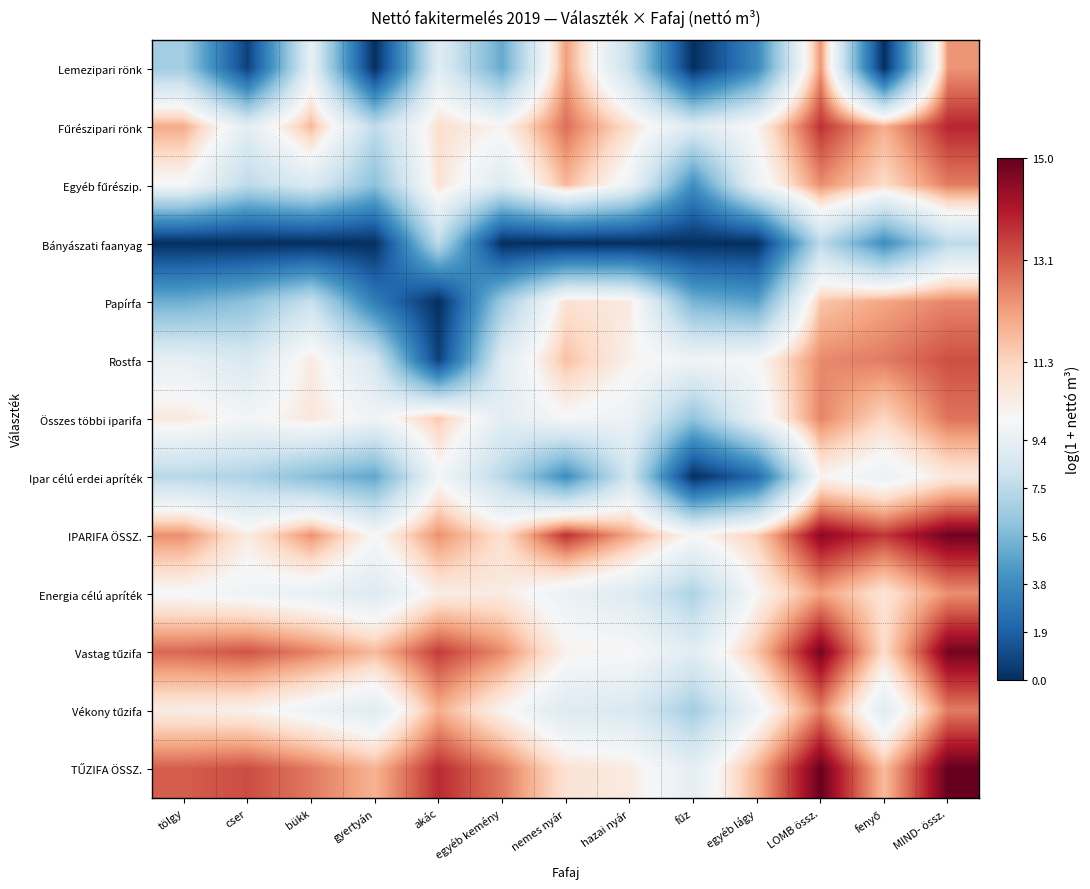

At gyertyán, list the series in order from smallest to largest.

Lemezipari rönk, Bányászati faanyag, Papírfa, Ipar célú erdei apríték, Egyéb fűrészip., Fűrészipari rönk, Rostfa, Energia célú apríték, Vékony tűzifa, Összes többi iparifa, IPARIFA ÖSSZ., Vastag tűzifa, TŰZIFA ÖSSZ.